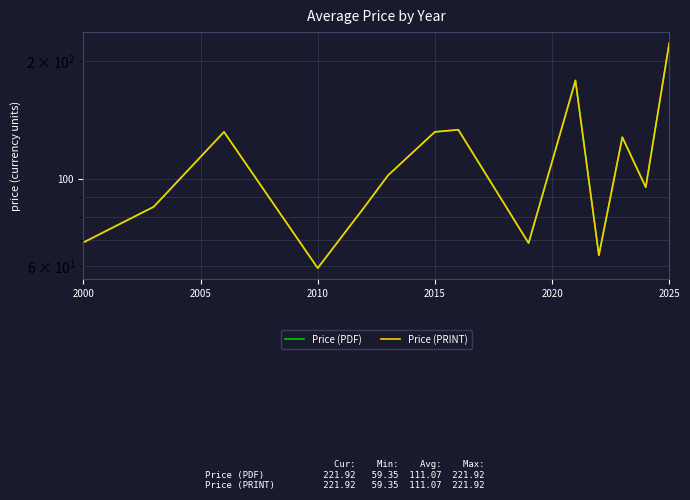

Which series has the largest total across all categories?

Price (PDF)